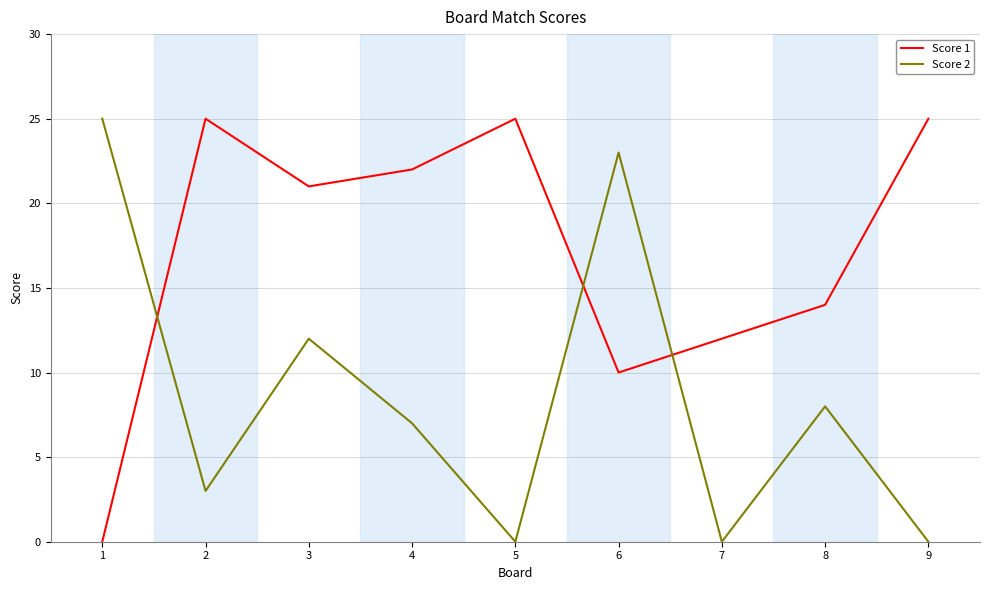

Between 3 and 9, which series saw the biggest shift?

Score 2